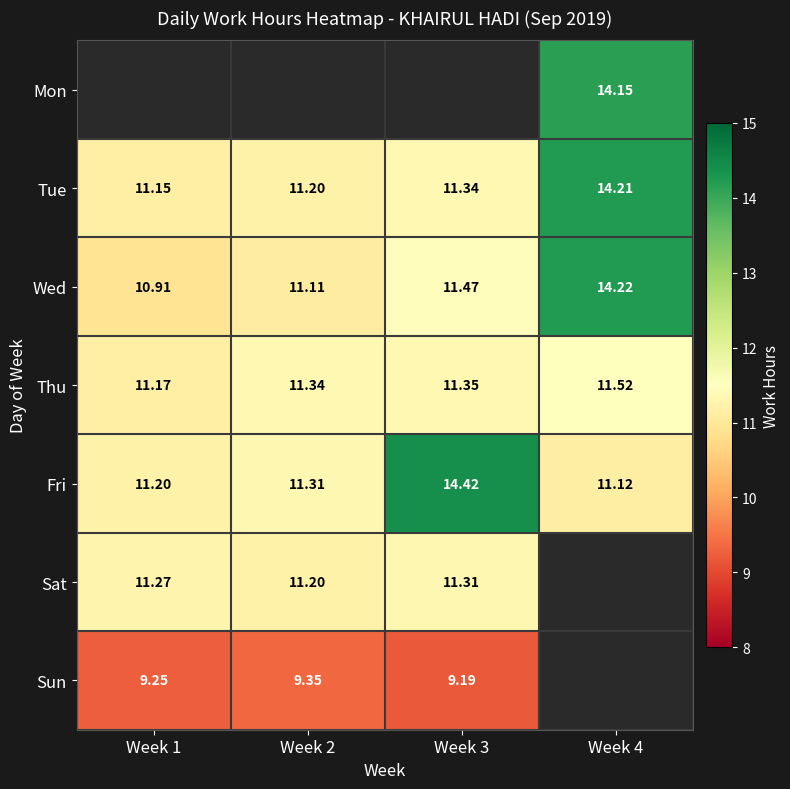

The value of Thu at Week 1 is 6.1. True or false?

False